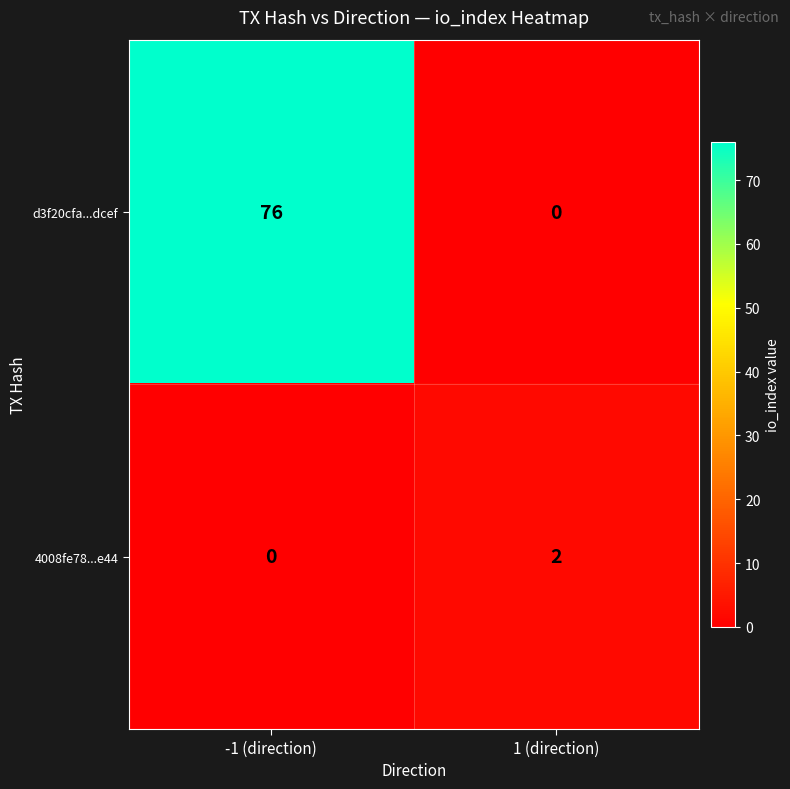

True or false: d3f20cfa...dcef has a value of 76 at -1 (direction).

True